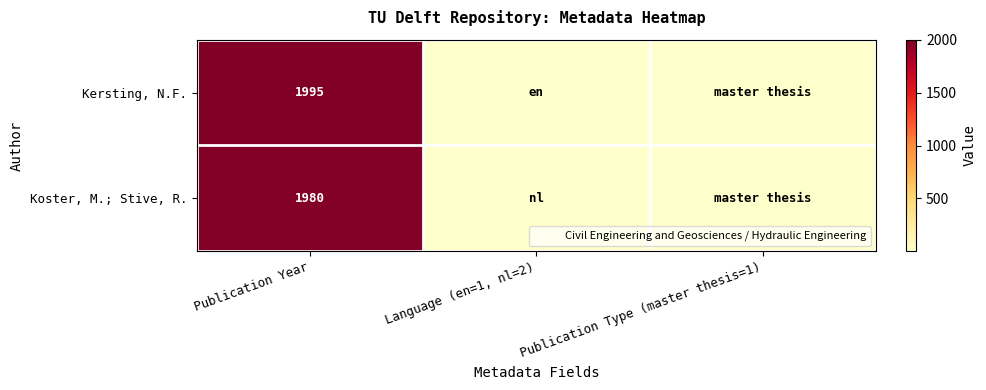

Rank the categories by Koster, M.; Stive, R. value from highest to lowest.

Publication Year, Language (en=1, nl=2), Publication Type (master thesis=1)